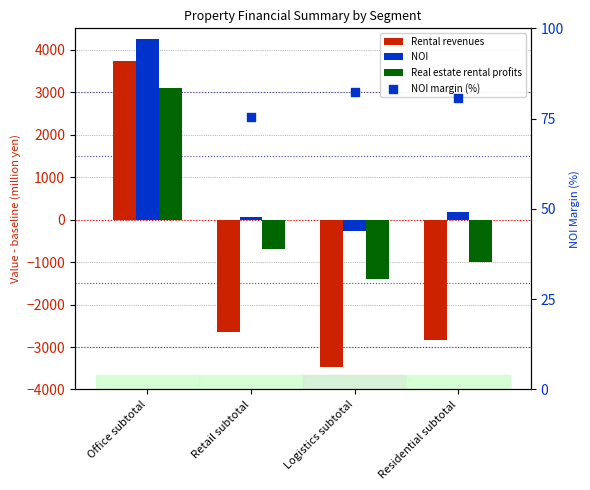

Which series contains the lowest Y value?

Rental revenues